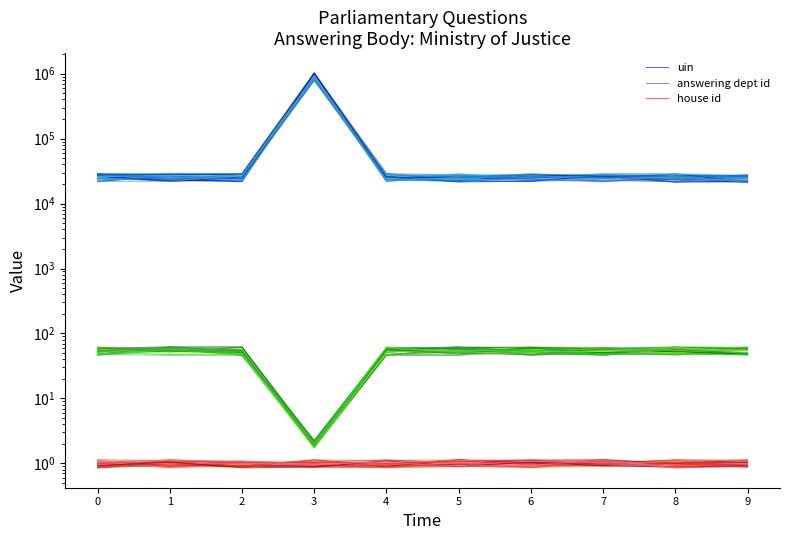

What is the difference between the uin values at 5 and 2?

4632.2